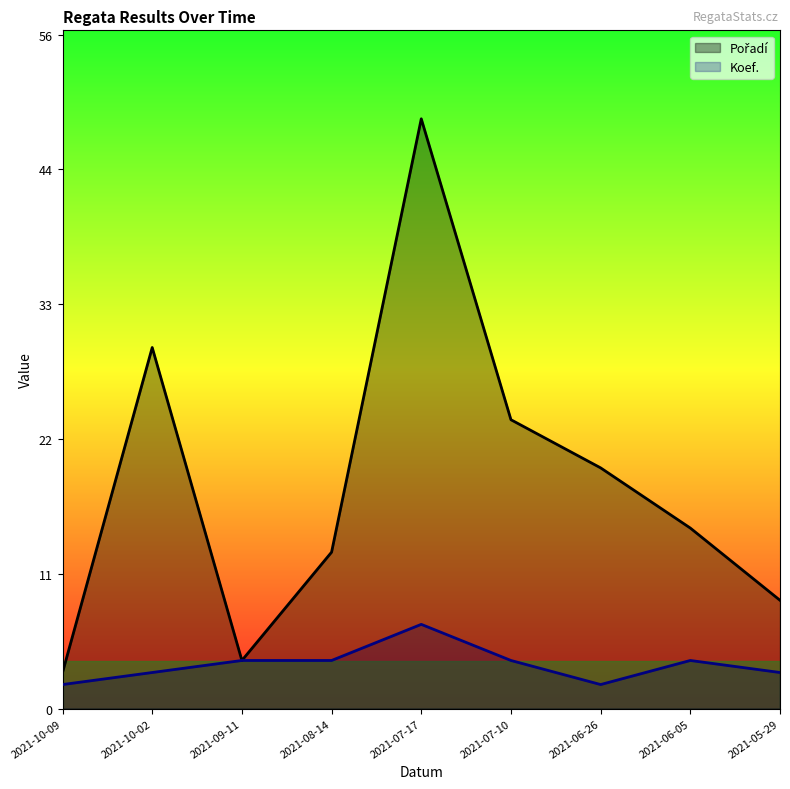

The value of Koef. at 2021-08-14 is 1. True or false?

False